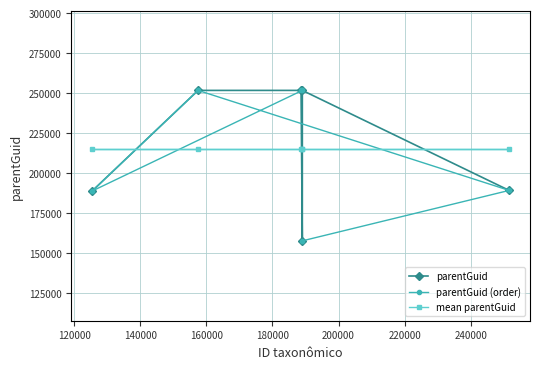

What is the highest value of the parentGuid series?

251647